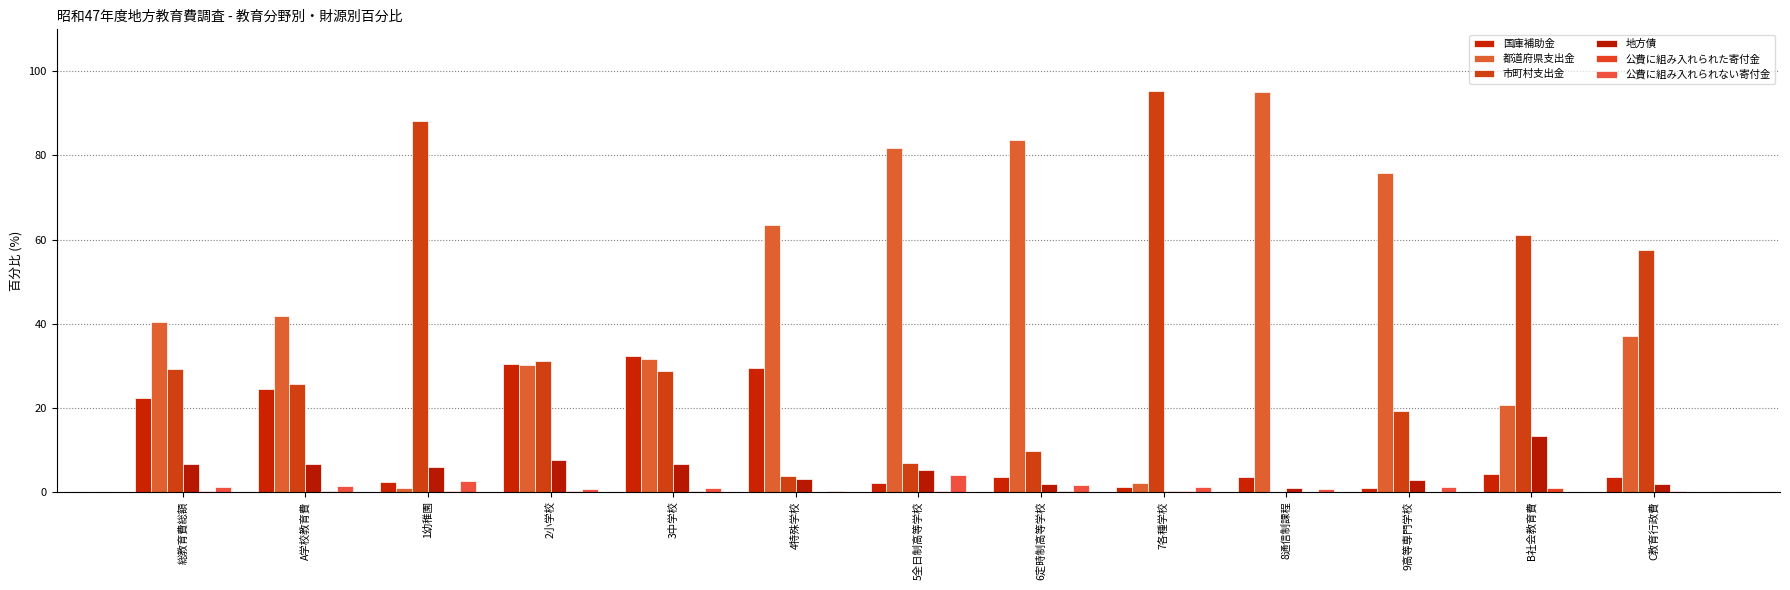

Reading left to right, extract all data points from this chart.

国庫補助金: 総教育費総額=22.4	A学校教育費=24.4	1幼稚園=2.3	2小学校=30.3	3中学校=32.2	4特殊学校=29.5	5全日制高等学校=2.1	6定時制高等学校=3.4	7各種学校=1.1	8通信制課程=3.4	9高等専門学校=0.9	B社会教育費=4.2	C教育行政費=3.6
都道府県支出金: 総教育費総額=40.5	A学校教育費=41.9	1幼稚園=0.9	2小学校=30.2	3中学校=31.5	4特殊学校=63.5	5全日制高等学校=81.8	6定時制高等学校=83.6	7各種学校=2.0	8通信制課程=95.1	9高等専門学校=75.9	B社会教育費=20.6	C教育行政費=37.0
市町村支出金: 総教育費総額=29.1	A学校教育費=25.7	1幼稚園=88.1	2小学校=31.1	3中学校=28.8	4特殊学校=3.7	5全日制高等学校=6.8	6定時制高等学校=9.6	7各種学校=95.4	8通信制課程=0.0	9高等専門学校=19.3	B社会教育費=61.1	C教育行政費=57.4
地方債: 総教育費総額=6.7	A学校教育費=6.5	1幼稚園=6.0	2小学校=7.5	3中学校=6.6	4特殊学校=3.0	5全日制高等学校=5.1	6定時制高等学校=1.8	7各種学校=0.3	8通信制課程=0.9	9高等専門学校=2.7	B社会教育費=13.2	C教育行政費=1.9
公費に組み入れられた寄付金: 総教育費総額=0.2	A学校教育費=0.1	1幼稚園=0.2	2小学校=0.1	3中学校=0.1	4特殊学校=0.0	5全日制高等学校=0.2	6定時制高等学校=0.1	7各種学校=0.1	8通信制課程=0.0	9高等専門学校=0.0	B社会教育費=0.9	C教育行政費=0.1
公費に組み入れられない寄付金: 総教育費総額=1.2	A学校教育費=1.3	1幼稚園=2.5	2小学校=0.6	3中学校=0.8	4特殊学校=0.3	5全日制高等学校=4.0	6定時制高等学校=1.5	7各種学校=1.1	8通信制課程=0.6	9高等専門学校=1.2	B社会教育費=0.0	C教育行政費=0.0